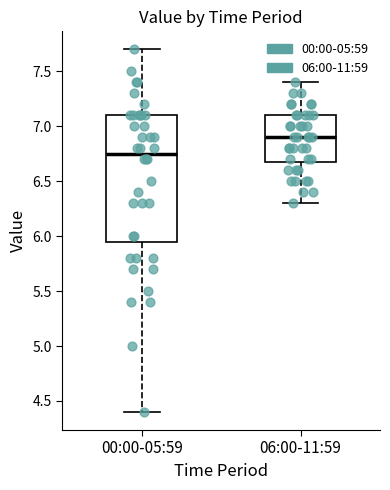

Where does the upper whisker of the box for 00:00-05:59 end on the y-axis? The values are not printed on the chart, so give them approximately, as read against the axis.

7.70